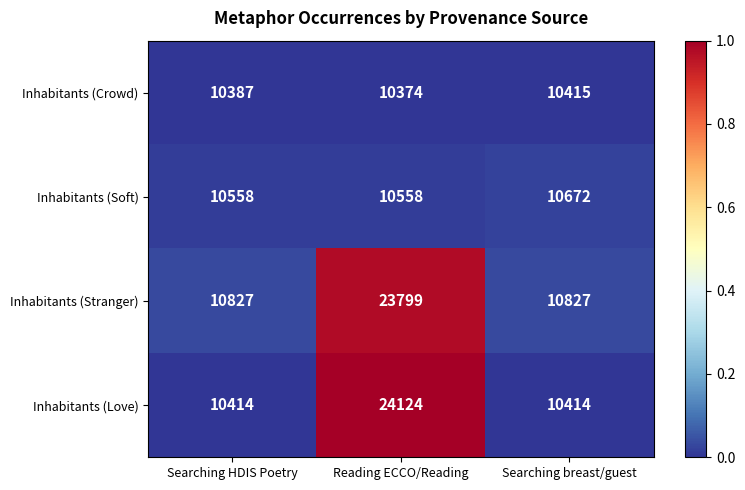

Reading right to left, what are all the values shown in this chart?

Inhabitants (Crowd): Searching breast/guest=10415	Reading ECCO/Reading=10374	Searching HDIS Poetry=10387
Inhabitants (Soft): Searching breast/guest=10672	Reading ECCO/Reading=10558	Searching HDIS Poetry=10558
Inhabitants (Stranger): Searching breast/guest=10827	Reading ECCO/Reading=23799	Searching HDIS Poetry=10827
Inhabitants (Love): Searching breast/guest=10414	Reading ECCO/Reading=24124	Searching HDIS Poetry=10414